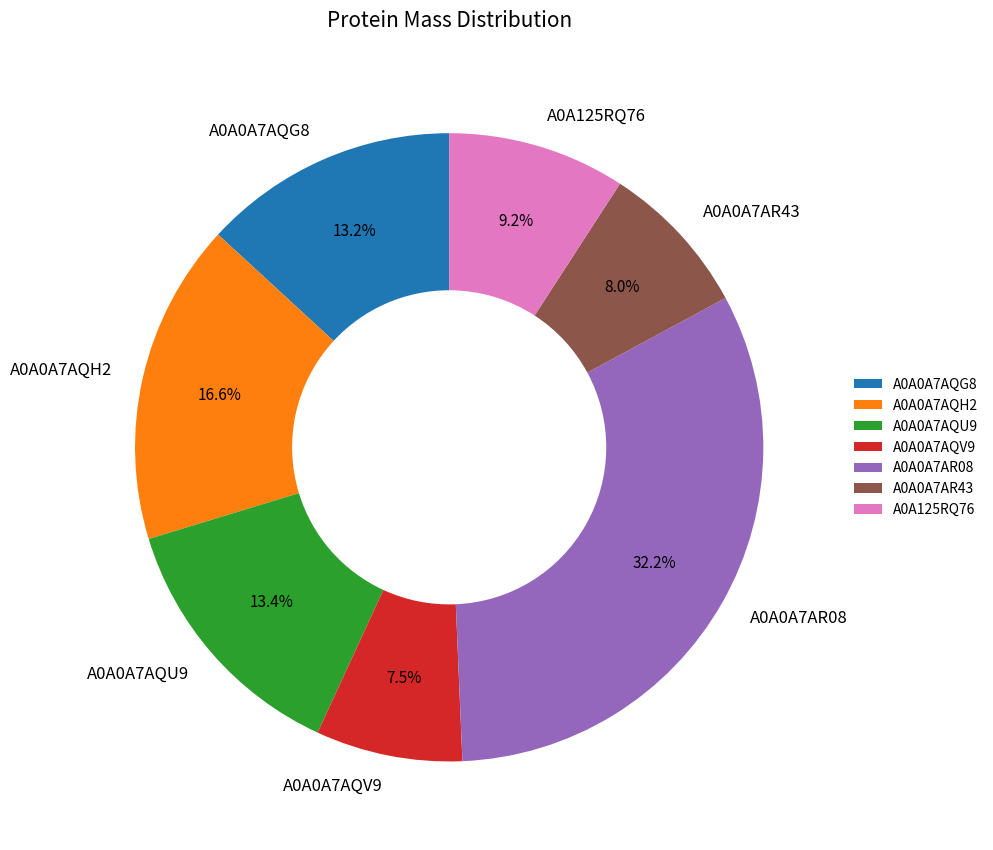

What is the largest slice in the pie chart?

A0A0A7AR08